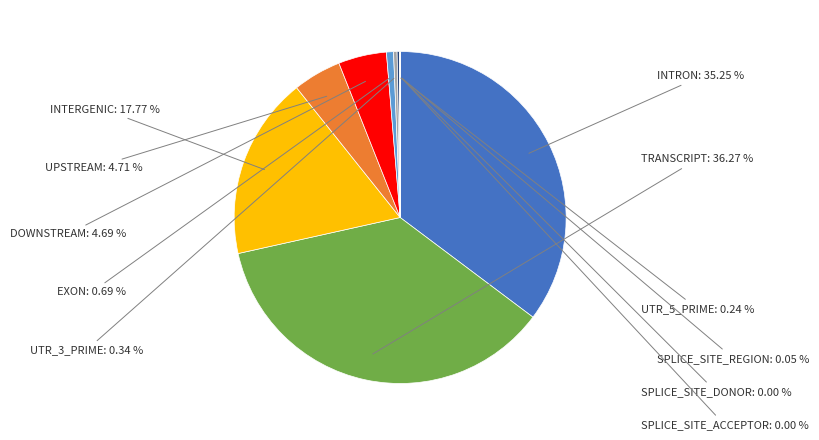

To the nearest percent, what is the combined percentage of INTRON and DOWNSTREAM?

40%